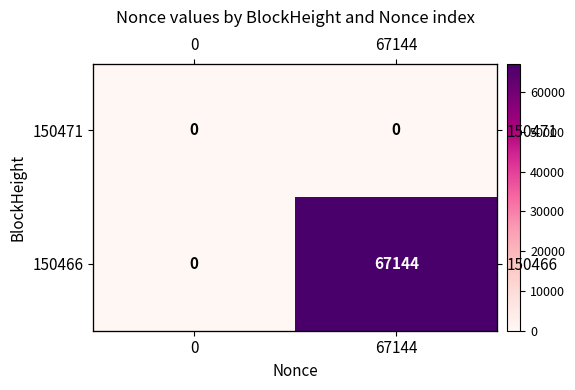

At which category is the sum across all series the highest?

67144